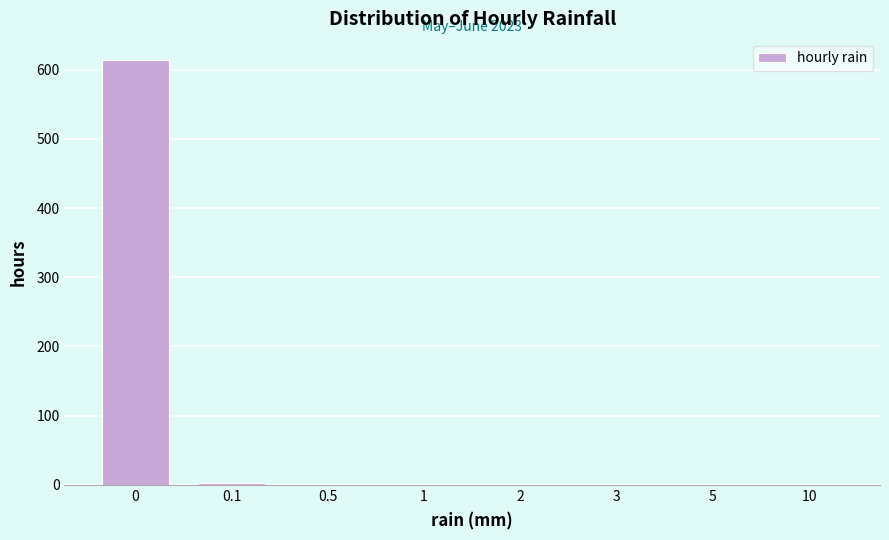

The value at 10 is 353. True or false?

False